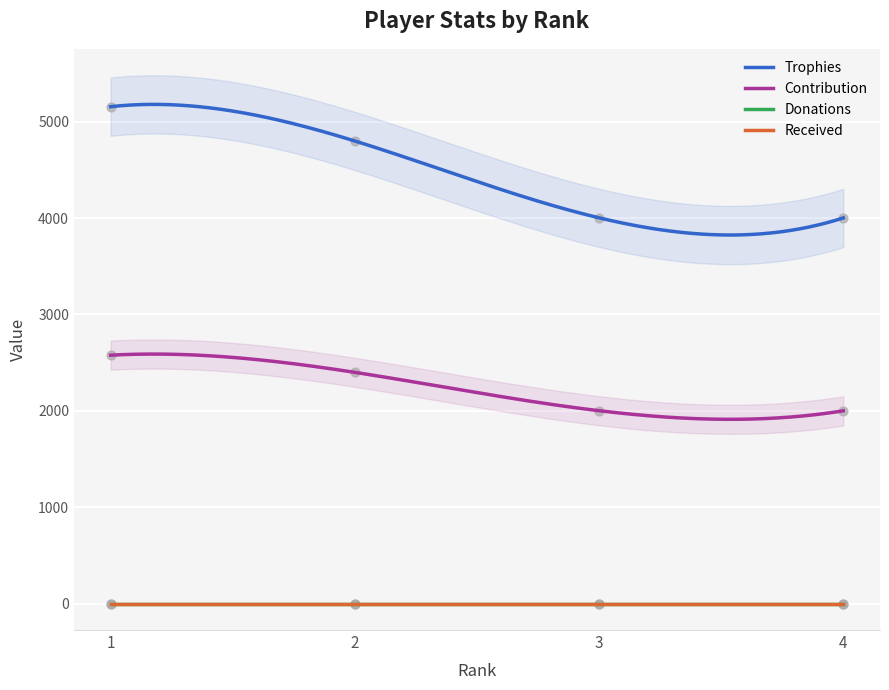

At how many categories does at least one series exceed 3595?

4